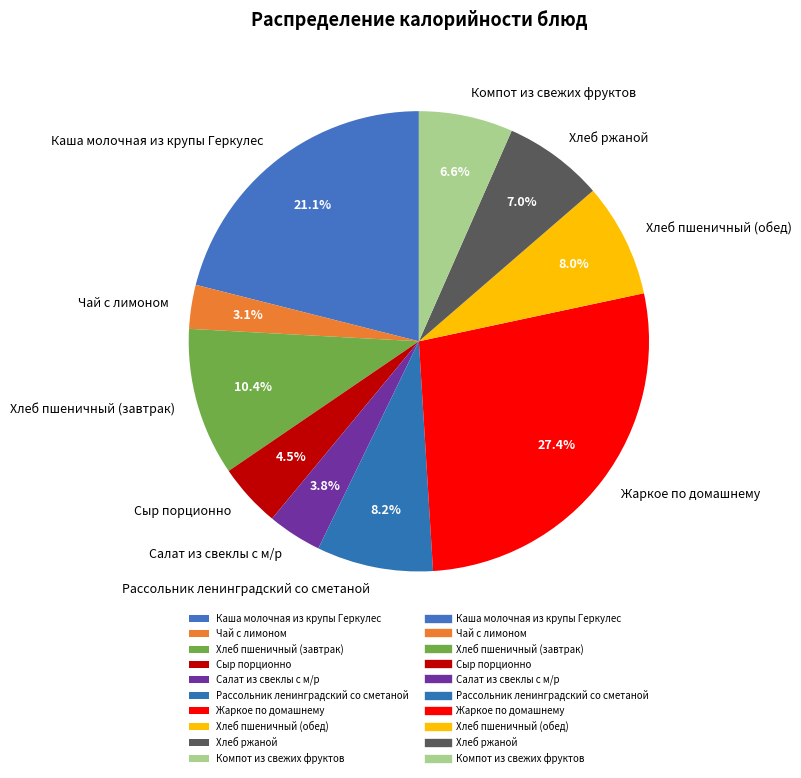

How much of the chart is everything except Каша молочная из крупы Геркулес?

78.9%